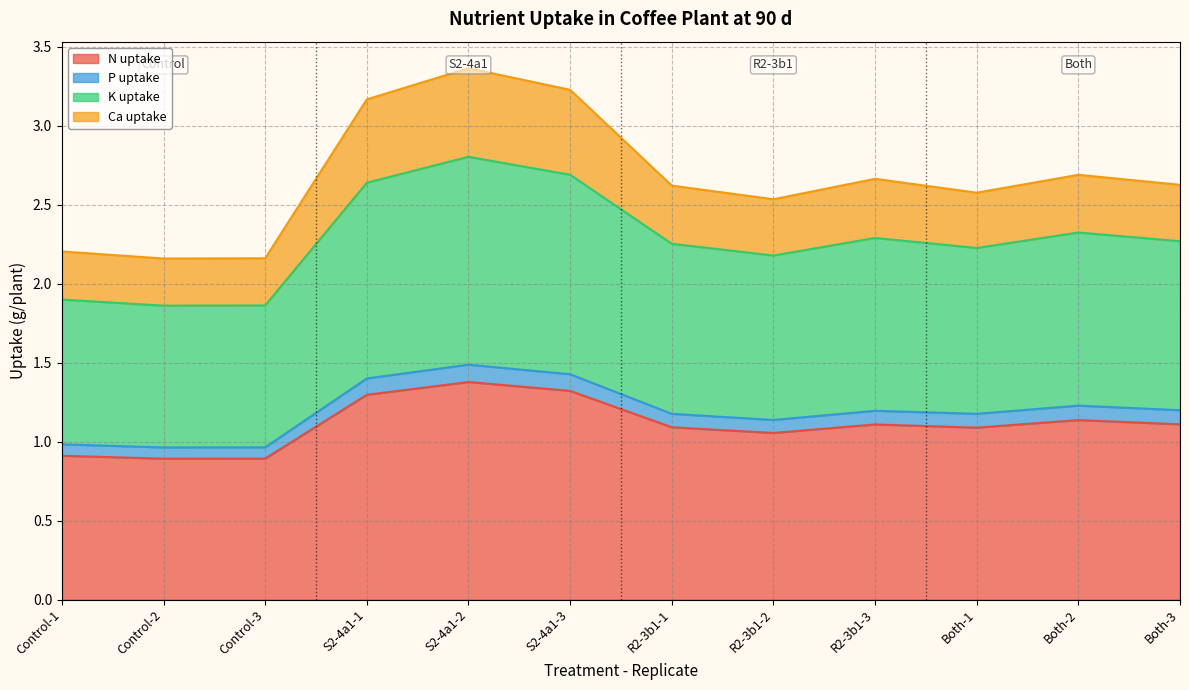

True or false: P uptake and N uptake cross at least once.

False